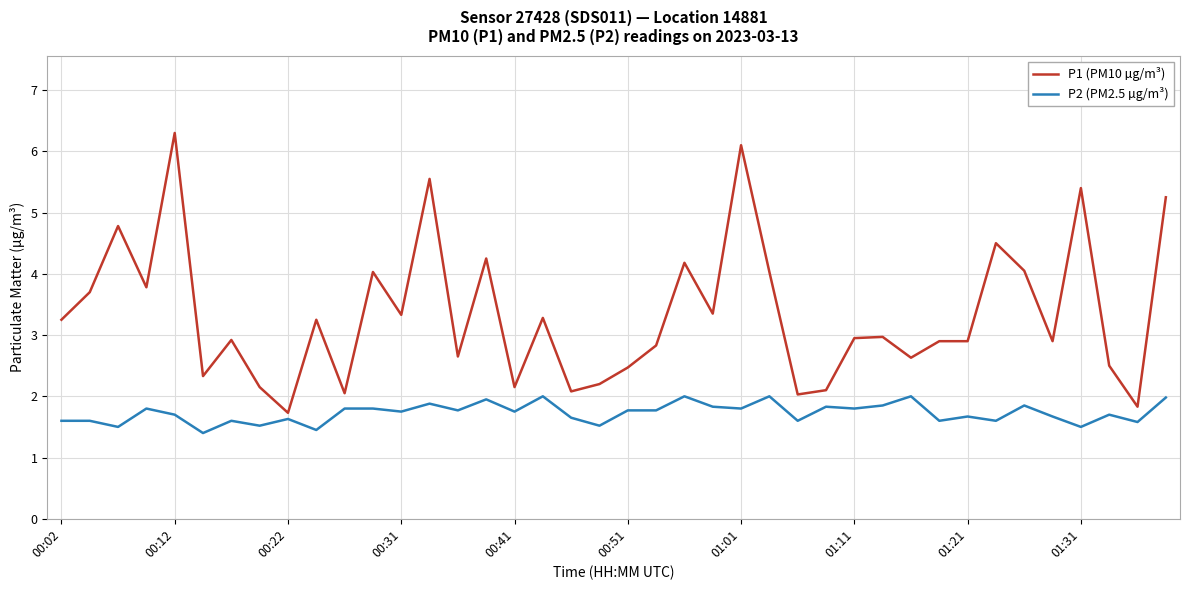

Rank the series by their average value, from highest to lowest.

P1 (PM10 µg/m³), P2 (PM2.5 µg/m³)